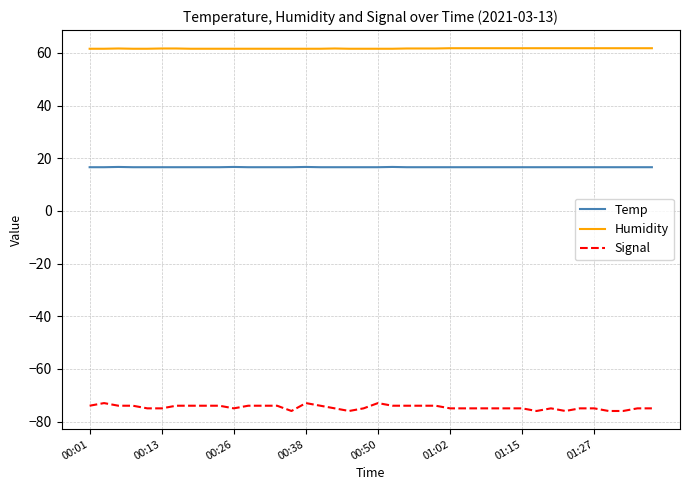

What is the minimum value shown in the chart?

-76.0